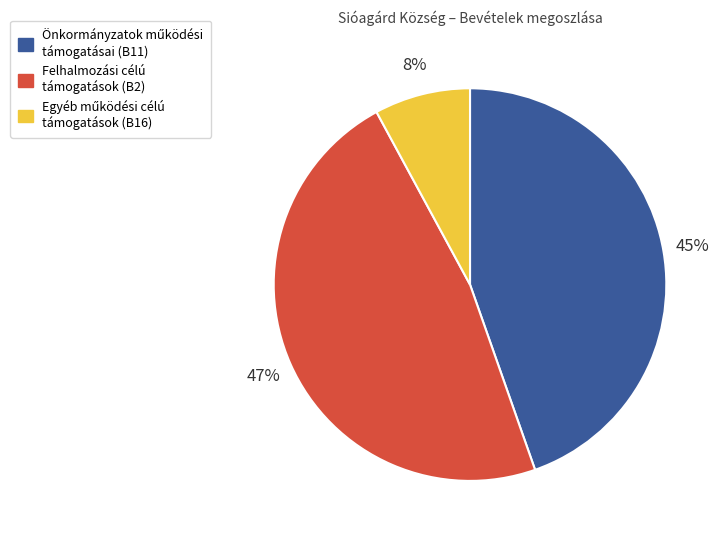

To the nearest percent, what is the average slice percentage?

33%